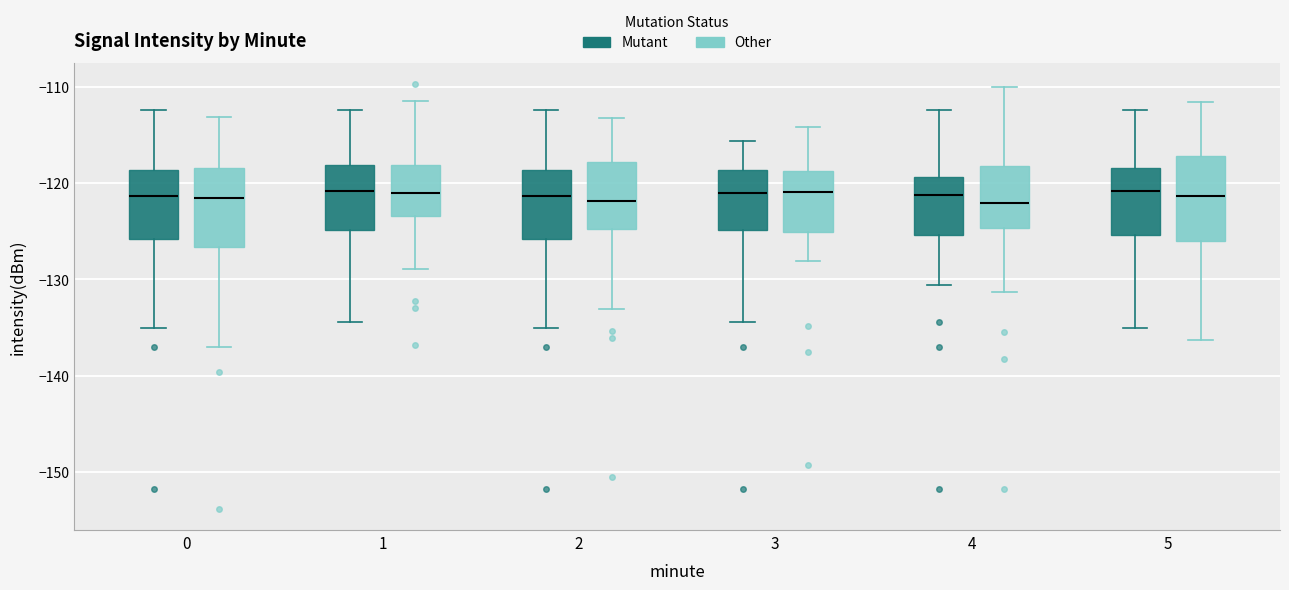

Where does the median line of the box for 2 (Mutant) sit on the y-axis? The values are not printed on the chart, so give them approximately, as read against the axis.

-121